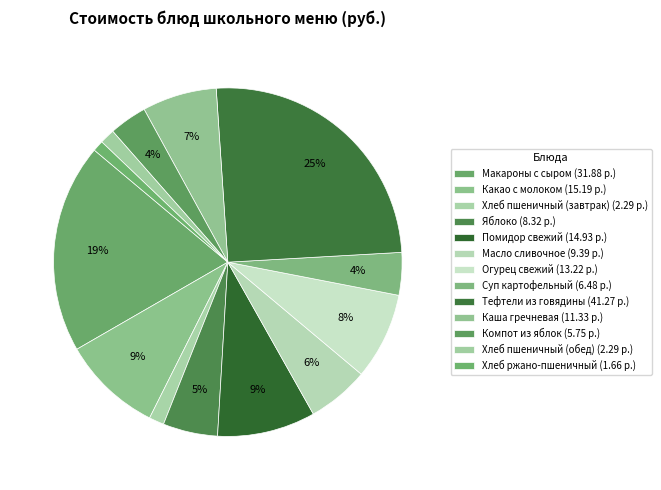

Count the number of slices in the pie.

13